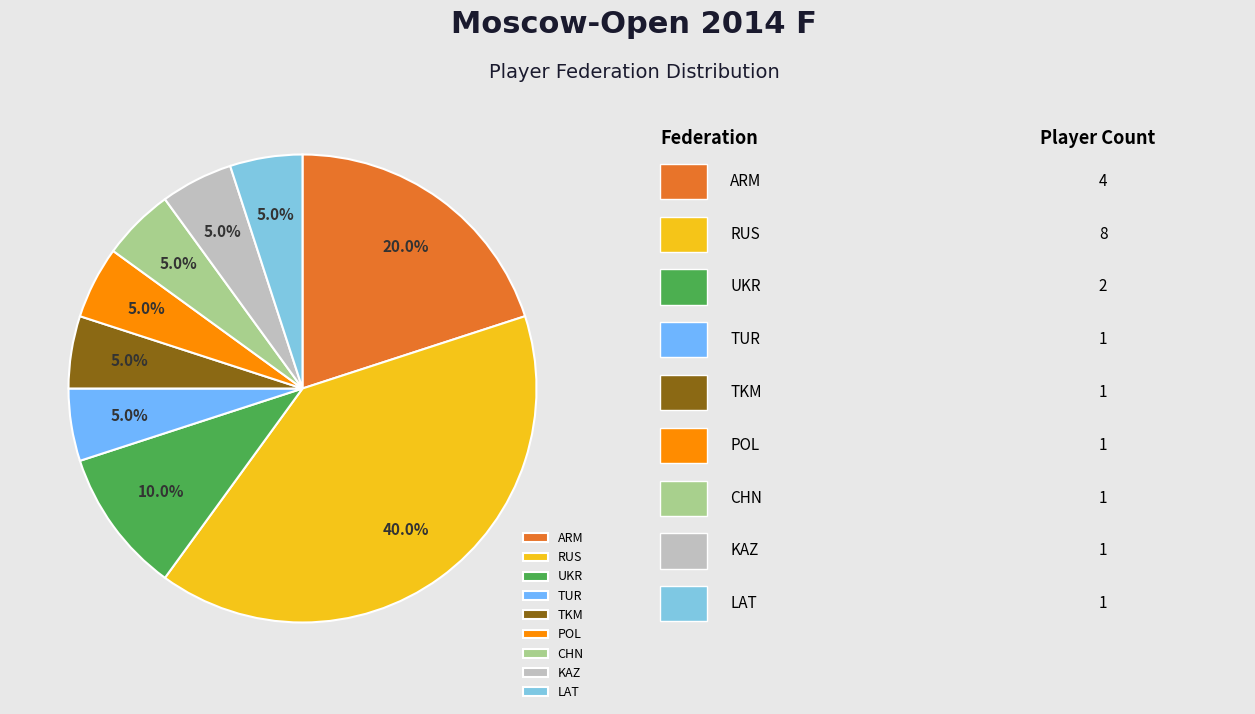

How many segments does this pie chart have?

9